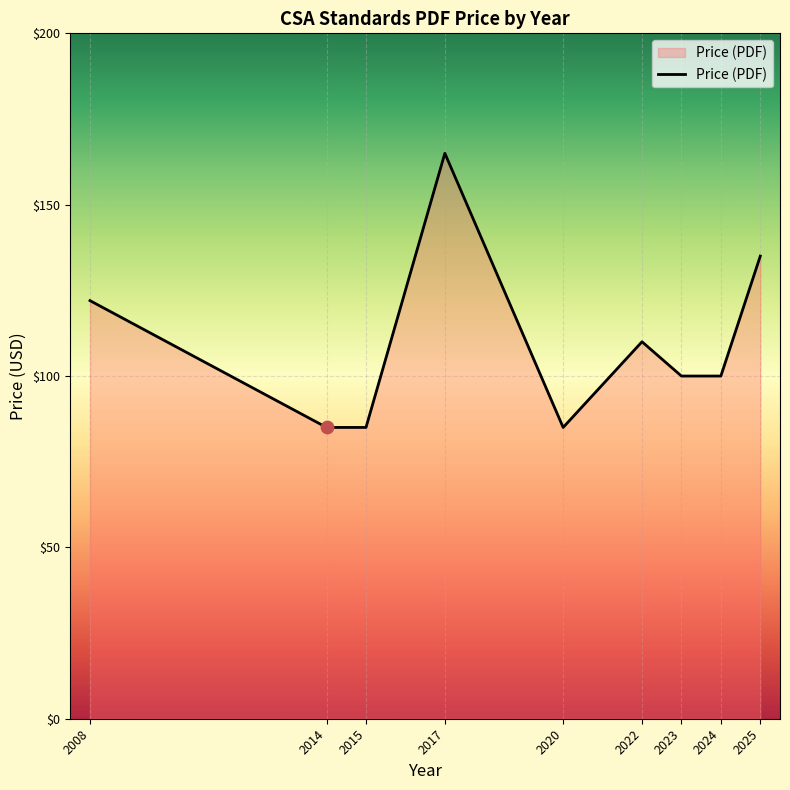

What is the change in value from 2008 to 2022?

-12